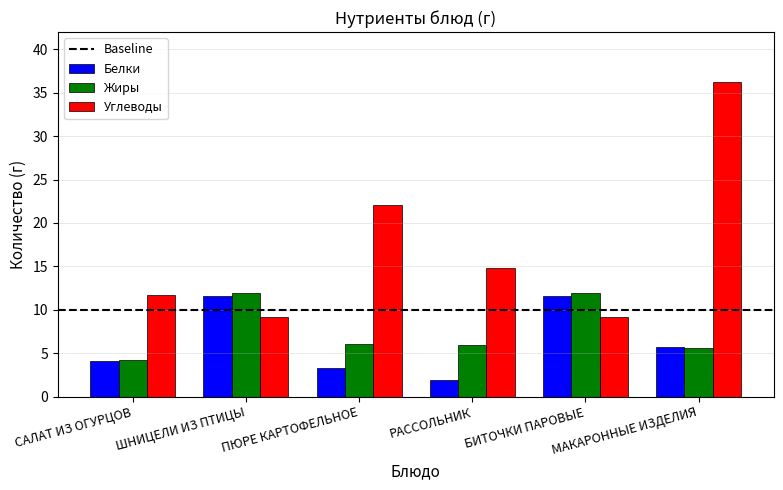

What is the spread (max minus min) of values at САЛАТ ИЗ ОГУРЦОВ?

7.6